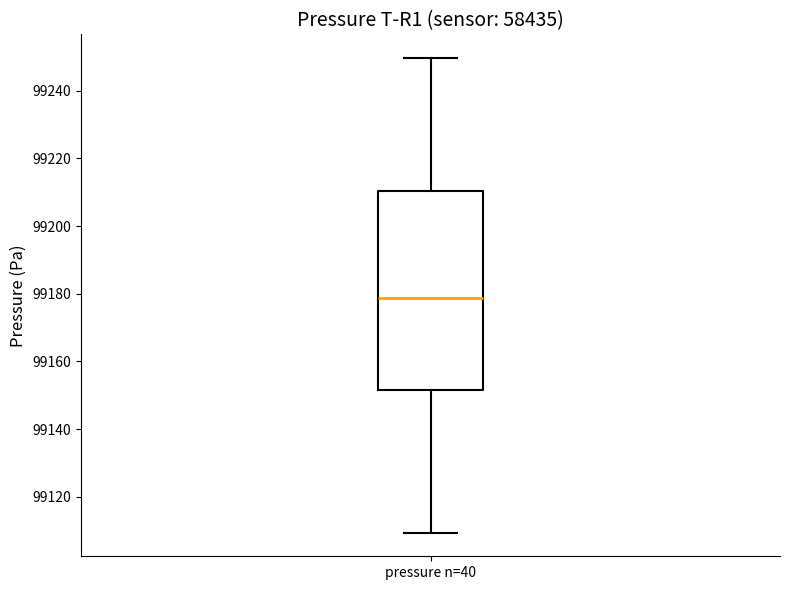

Transcribe this box plot: give where the median line is, the range the box spans, and where the two whiskers end, as read against the y-axis. The values are not printed on the chart, so give them approximately, as read against the axis.

median 99178, box 99152 to 99210, whiskers 99110 to 99250